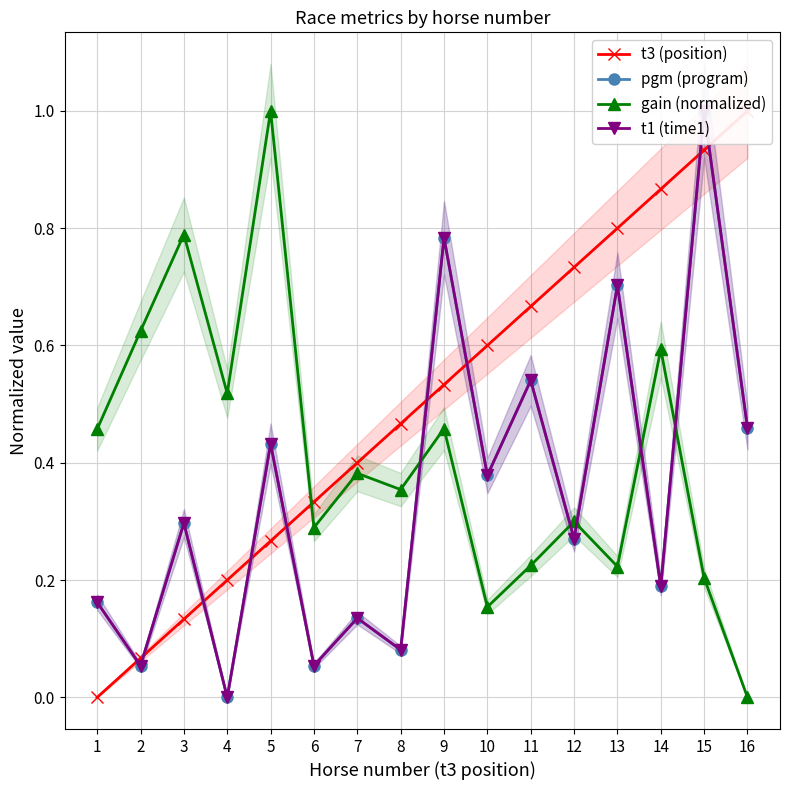

Rank the categories by t1 (time1) value from highest to lowest.

15, 9, 13, 11, 16, 5, 10, 3, 12, 14, 1, 7, 8, 2, 6, 4